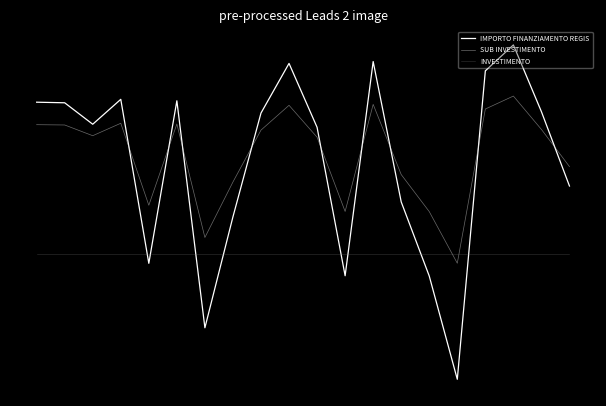

Which series has the largest total across all categories?

SUB INVESTIMENTO